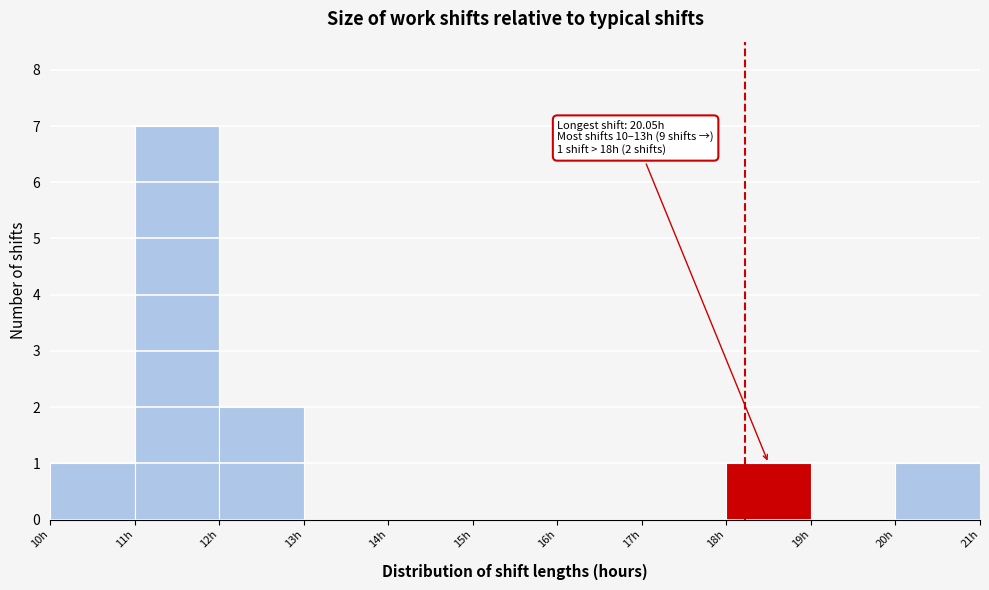

Which range on the x-axis has the tallest bar?

11 to 12